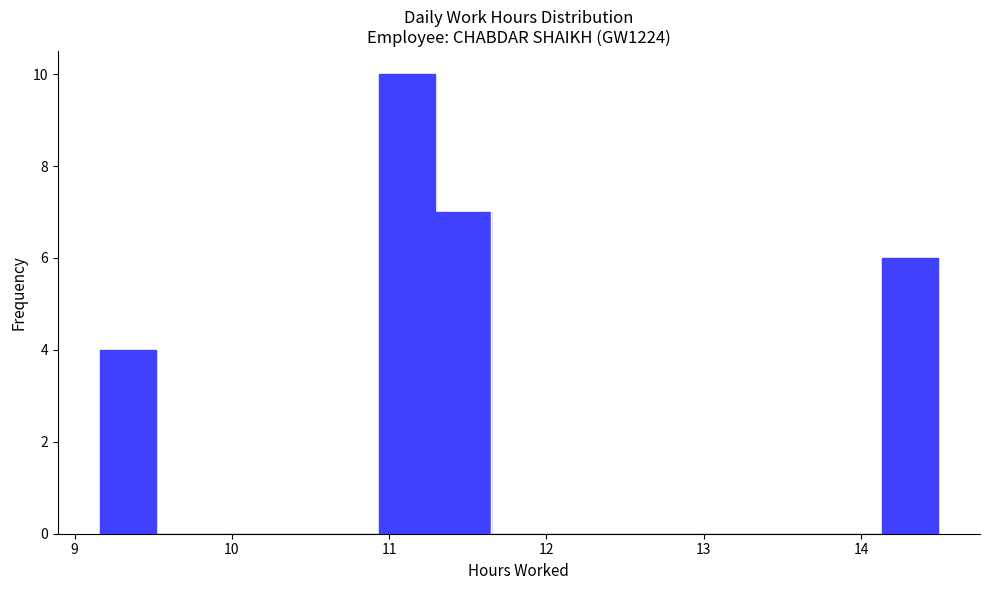

Around what value on the x-axis is the tallest bar? Give the approximate position of its centre, as read against the axis.

11.1